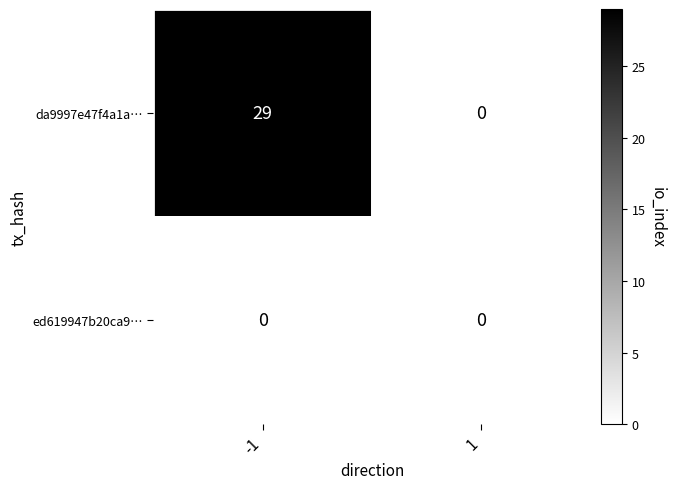

At which category is the sum across all series the highest?

-1